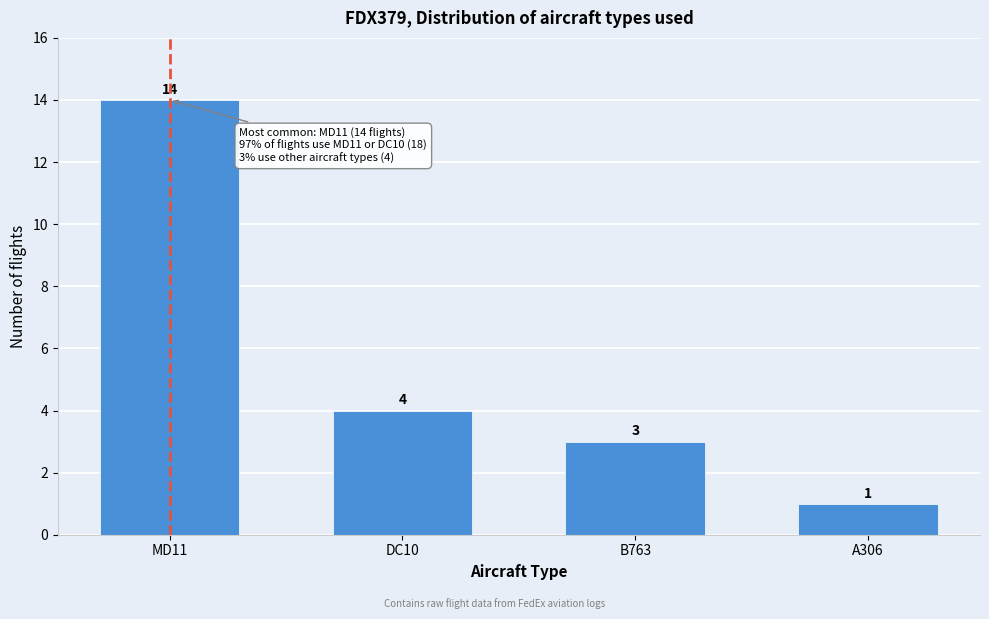

Reading right to left, transcribe all the data shown in this chart.

1	3	4	14